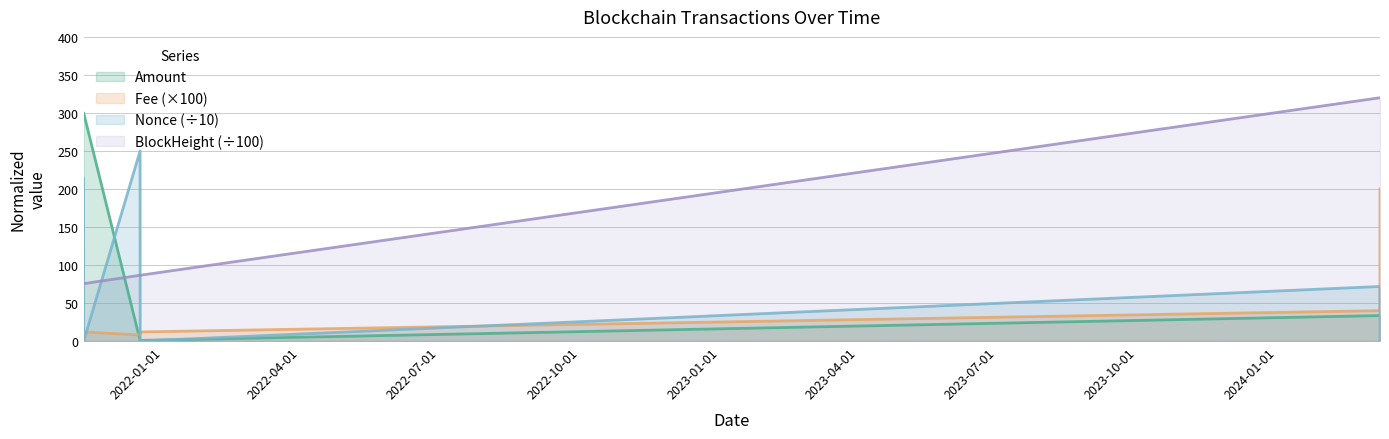

What value does the Fee series have at 2021-11-09 18:30:00?

12.0